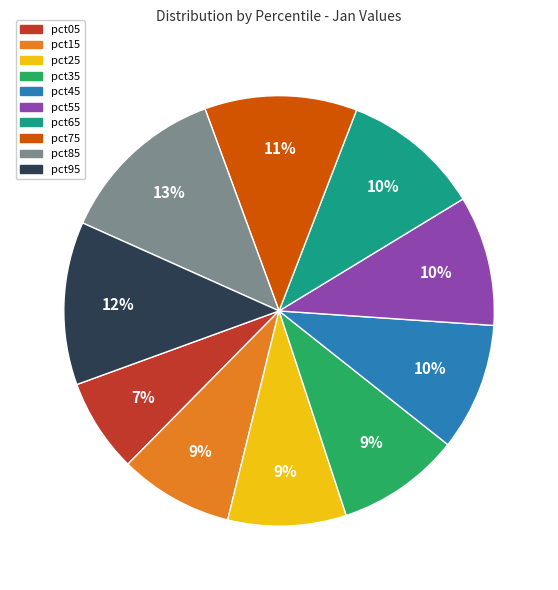

Combined, do pct05 and pct65 account for over 50%?

No